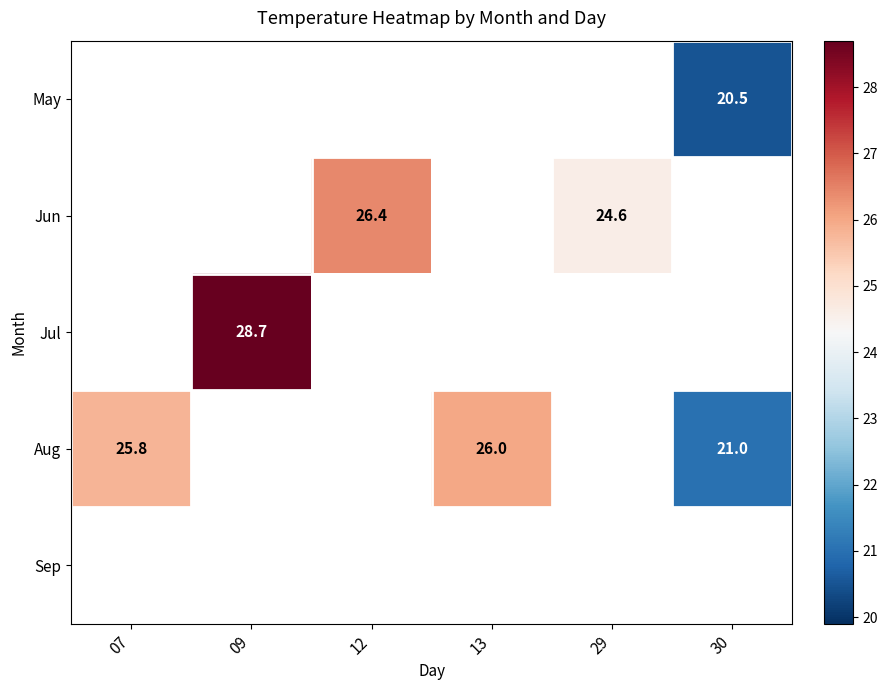

Is it true that Jul equals 42.3 at 09?

False